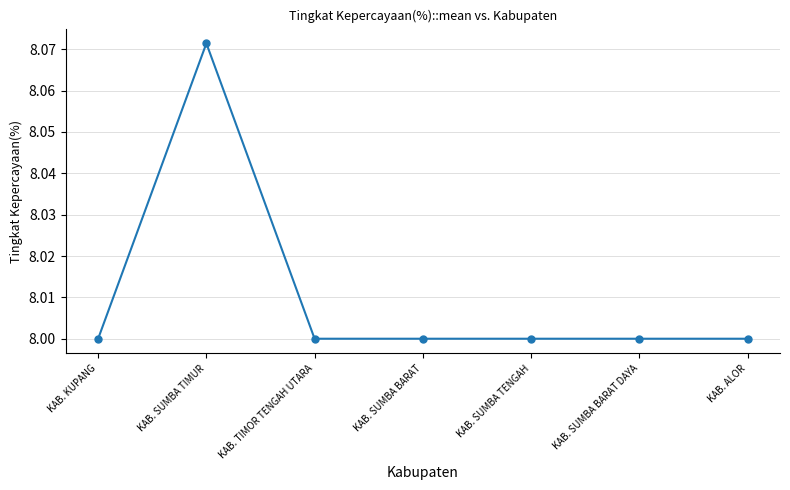

True or false: there are more than 0 points higher than both neighbors.

True